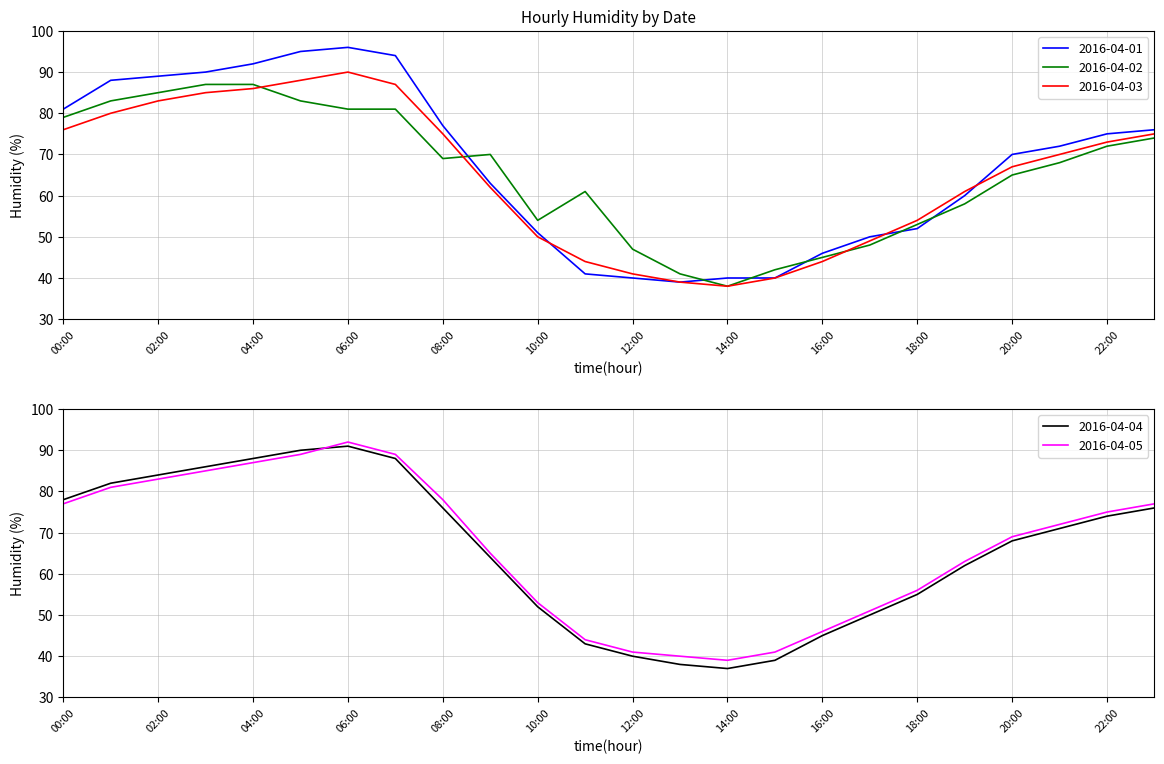

True or false: 2016-04-03 and 2016-04-01 cross at least once.

True